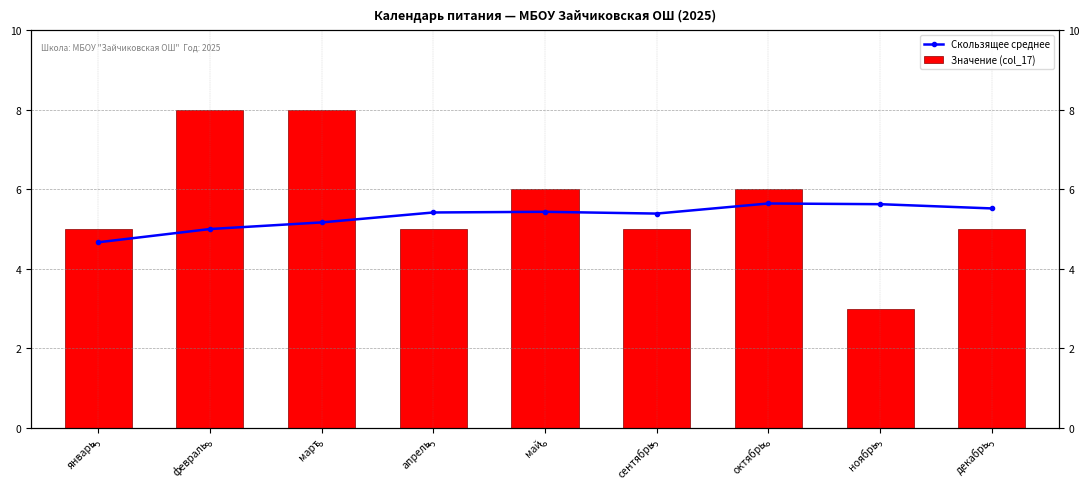

At март, list the series in order from largest to smallest.

Значение (col_17), Скользящее среднее